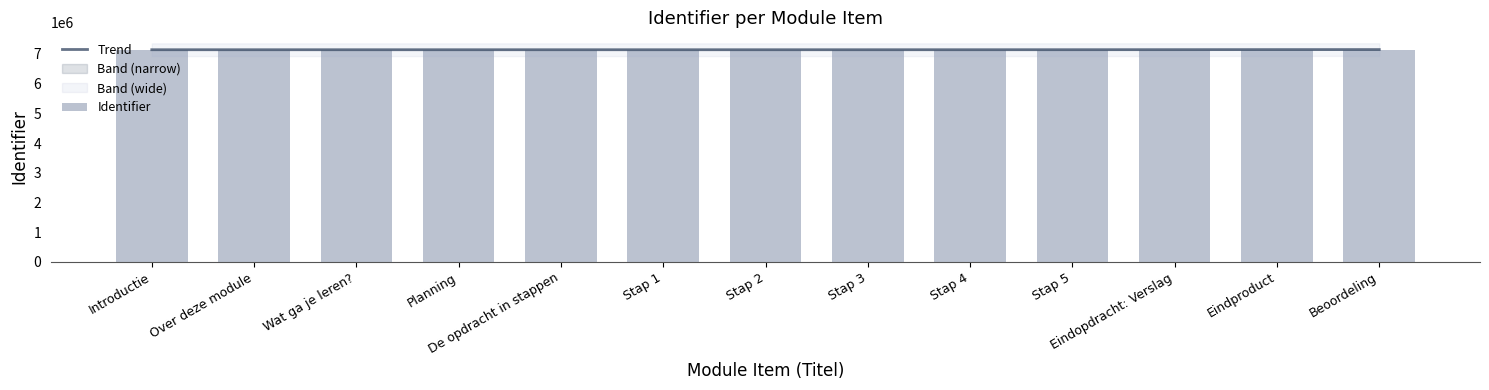

True or false: Trend has a value of 10802504 at Stap 5.

False